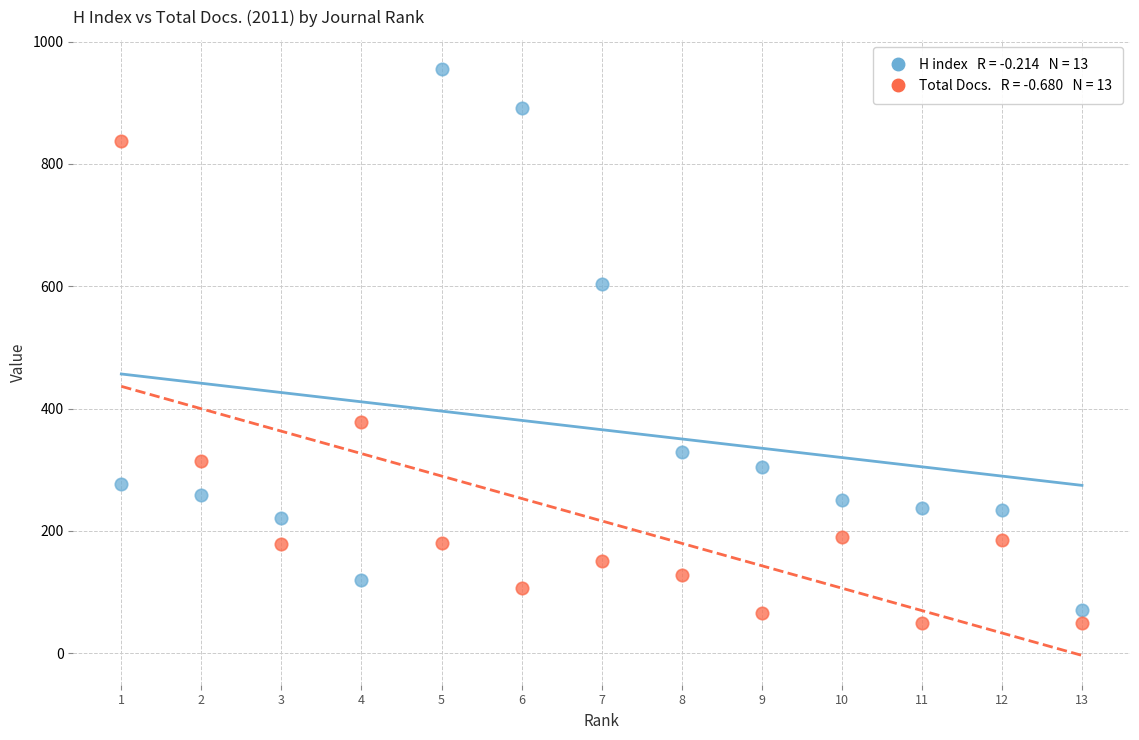

Across all data points, what is the range of Y values (max minus min)?

906